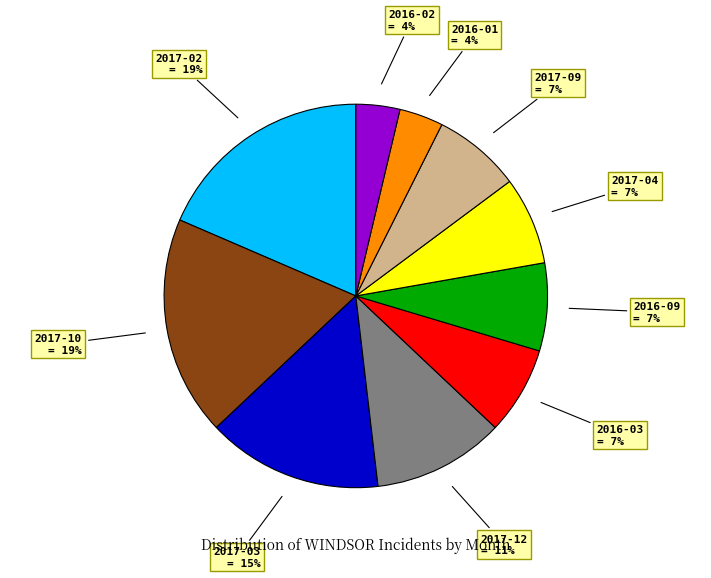

Is there any slice that represents more than half of the pie?

No